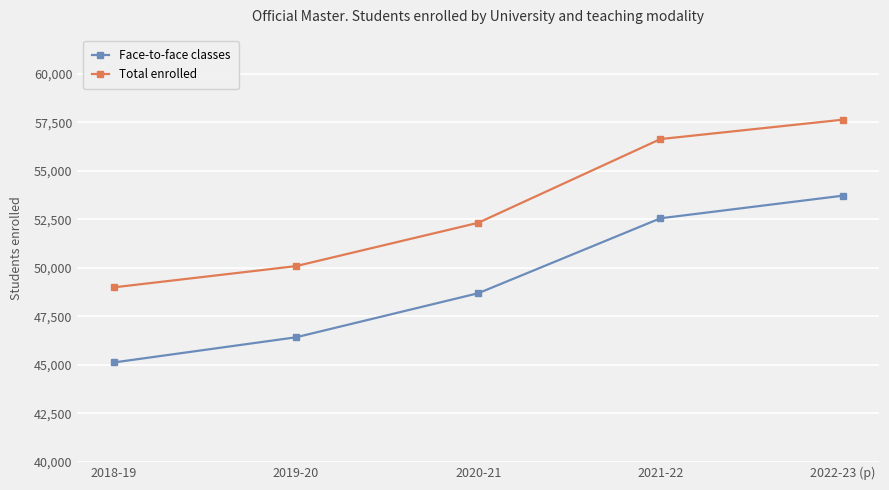

How many data points in Face-to-face classes are less than 48690?

2